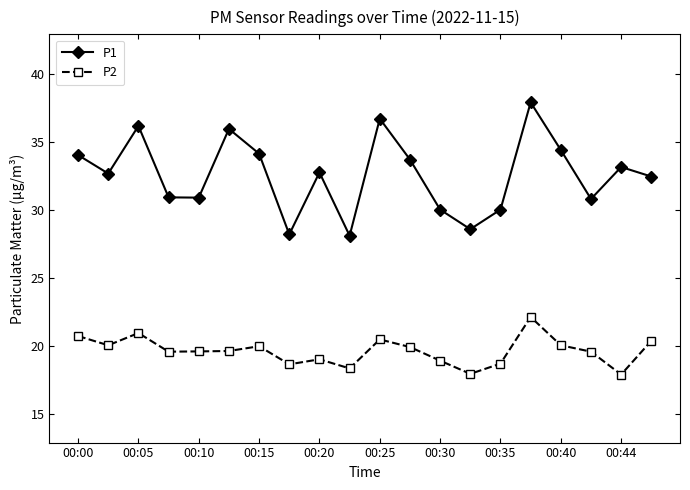

Which series has the widest spread of values?

P1